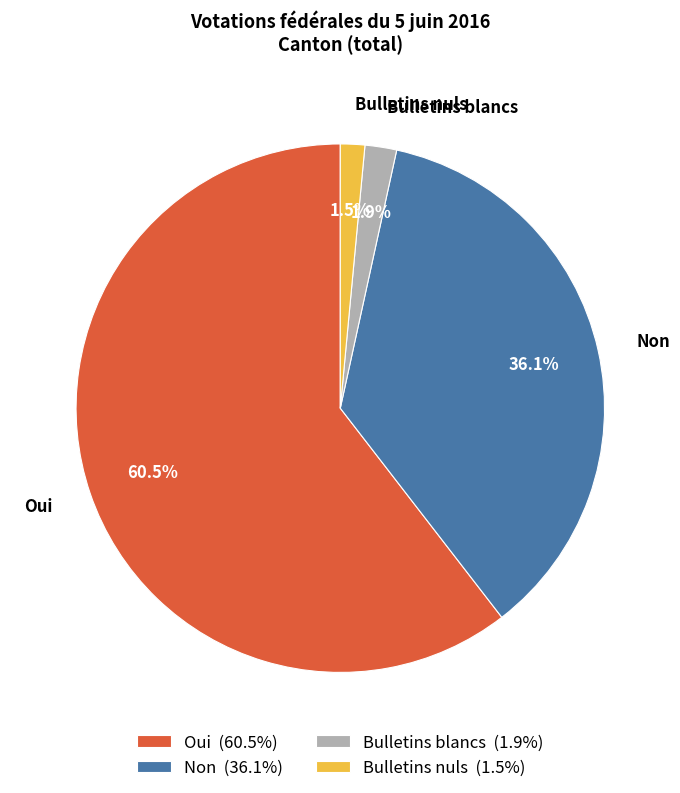

Combined, do Oui and Bulletins blancs account for over 50%?

Yes